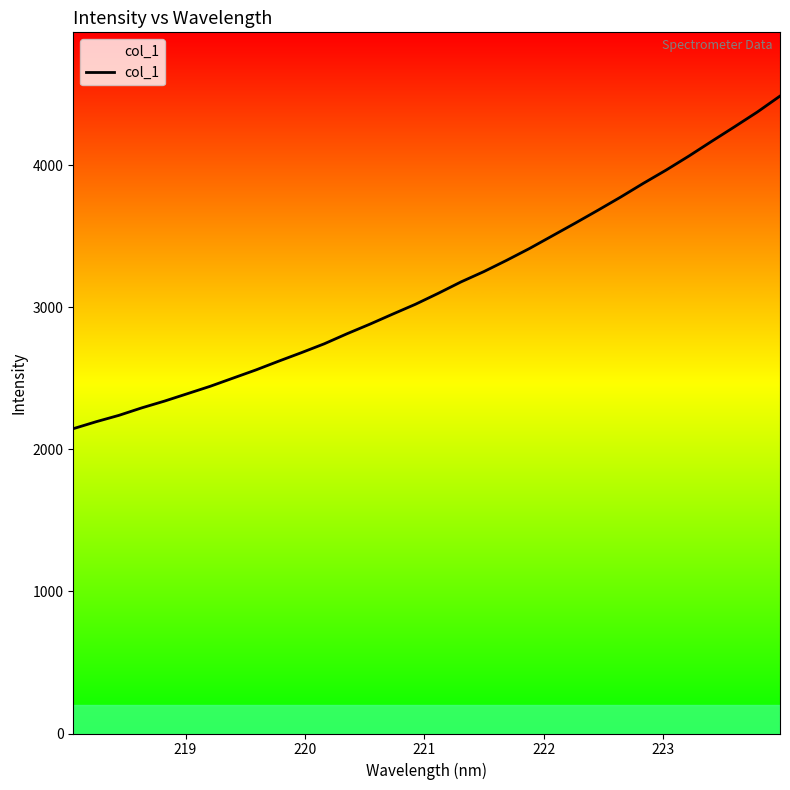

What is the difference between the maximum and minimum values?

2341.3